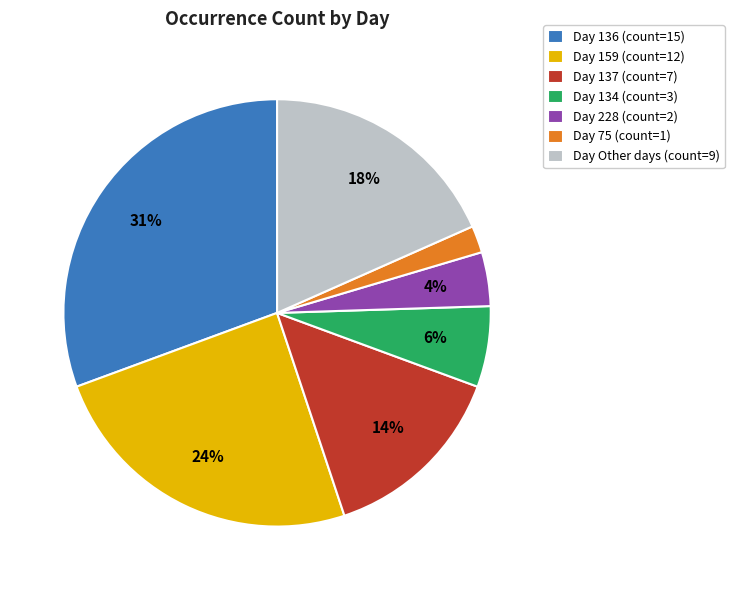

How many slices are in this pie chart?

7